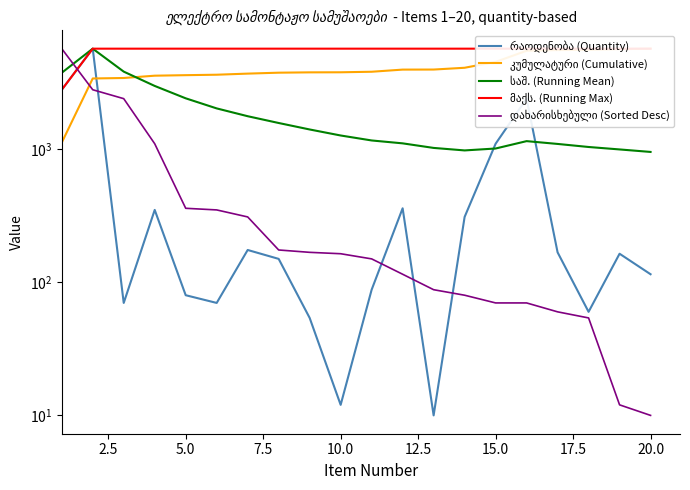

What is the total value across all series at 18?

12526.7